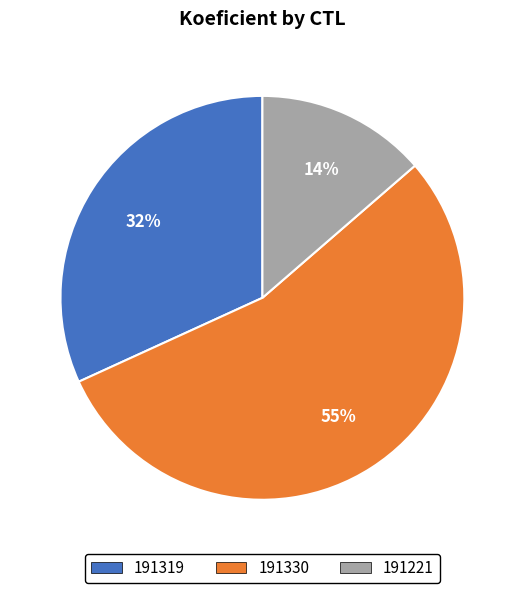

To the nearest percent, what is the difference between the largest and smallest slice percentages?

41%